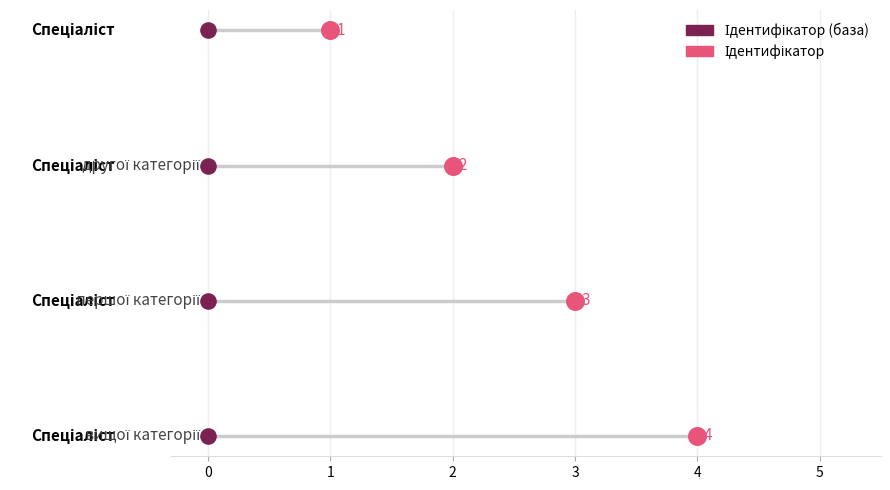

Between Спеціаліст and Спеціаліст другої категорії, which is larger?

Спеціаліст другої категорії